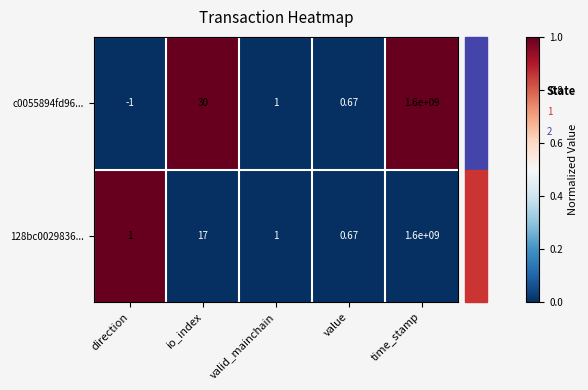

Is the value of c0055894fd96... at direction greater than the value of 128bc0029836... at value?

No